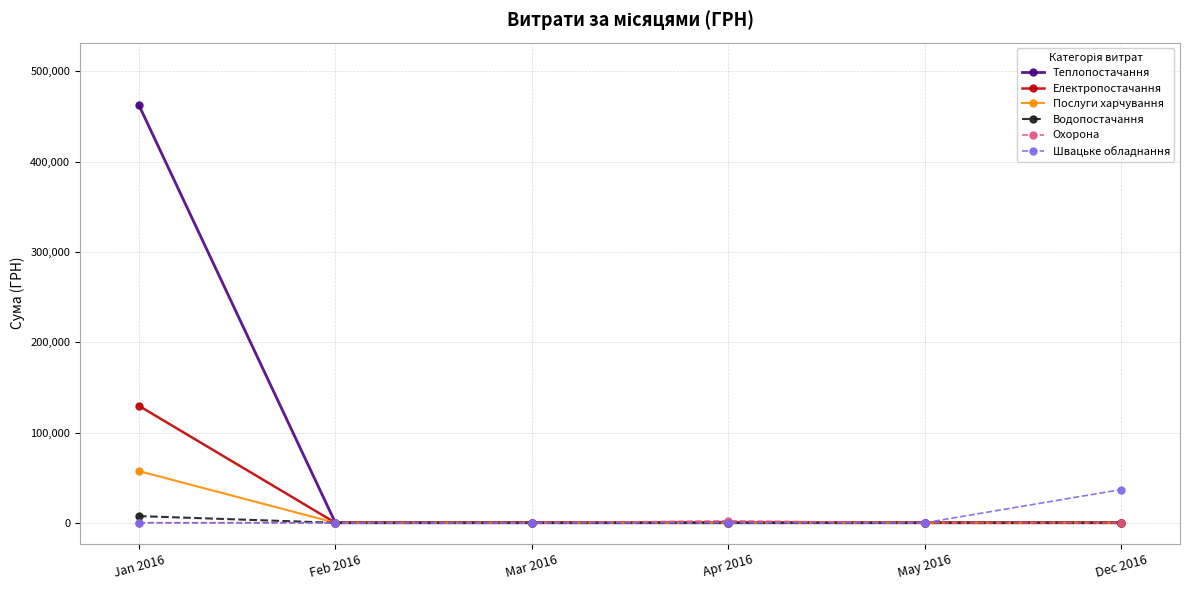

What is the label of the 2nd point from the right?

May 2016